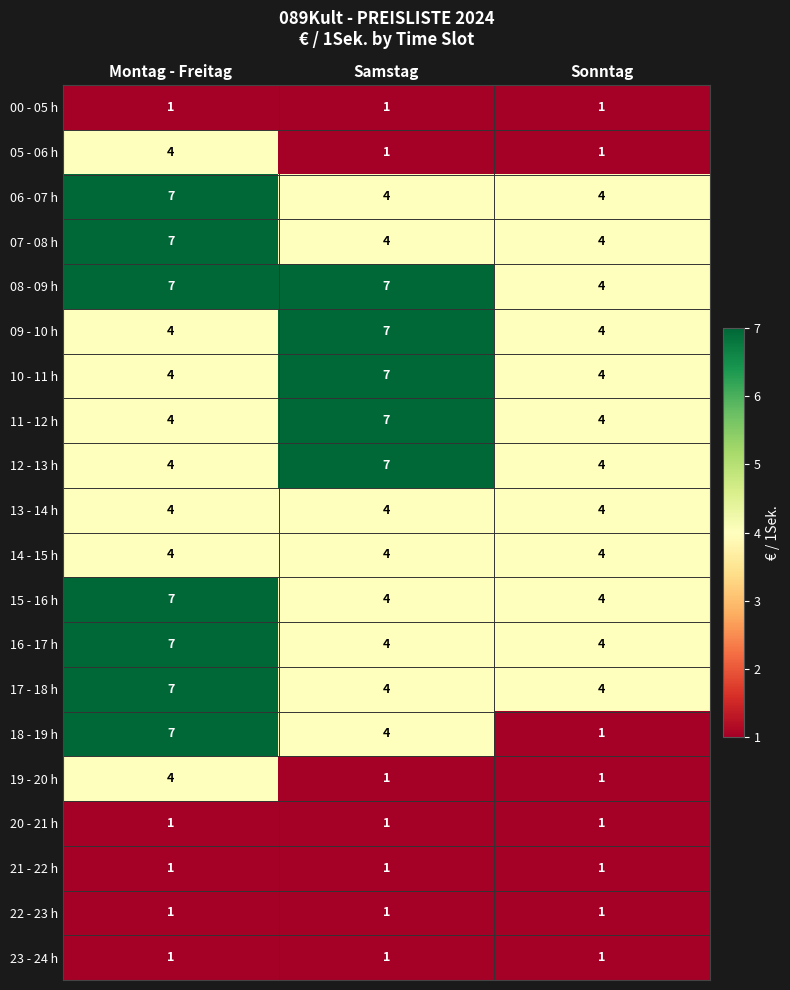

Which series has the largest range (max minus min)?

18 - 19 h